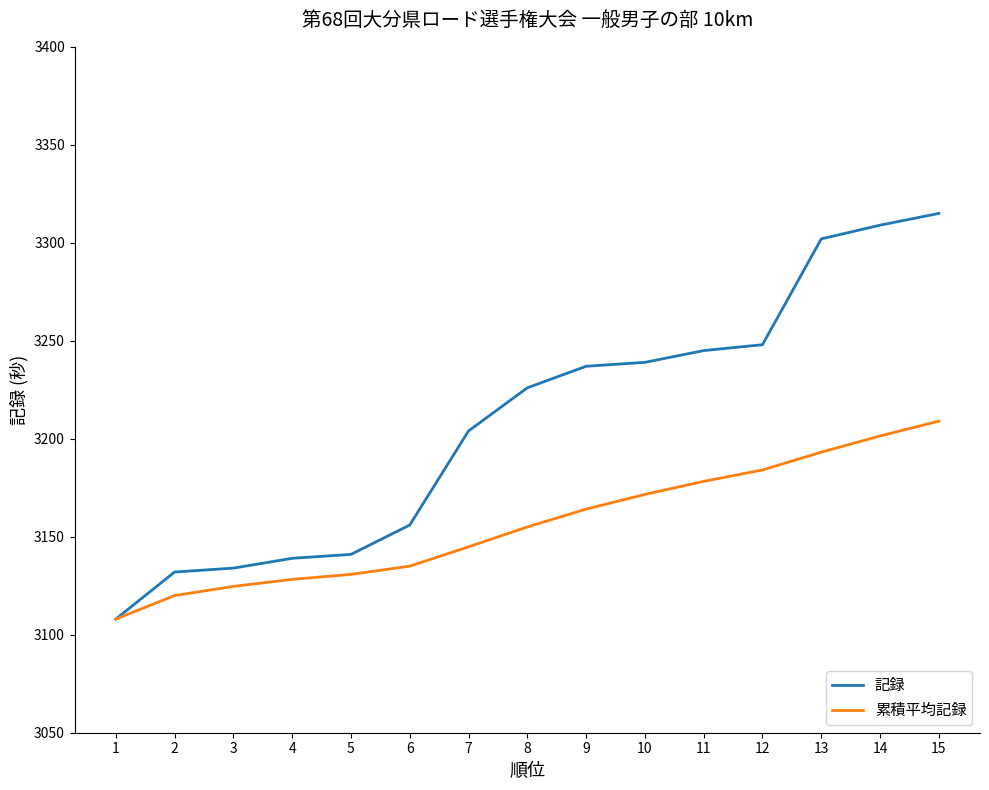

Is it true that 累積平均記録 equals 3171.6 at 10?

True